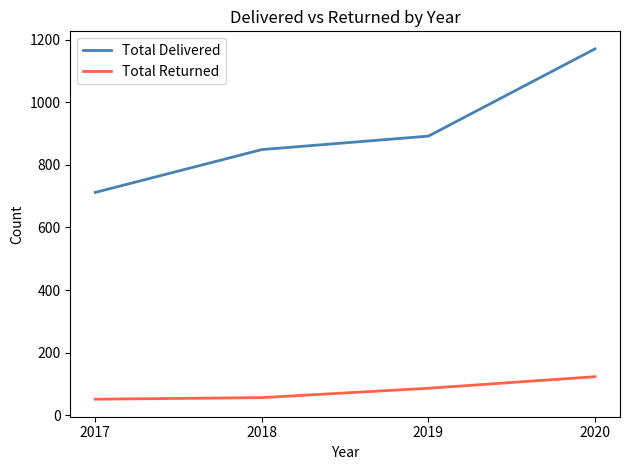

What are all the series names shown in the legend?

Total Delivered, Total Returned